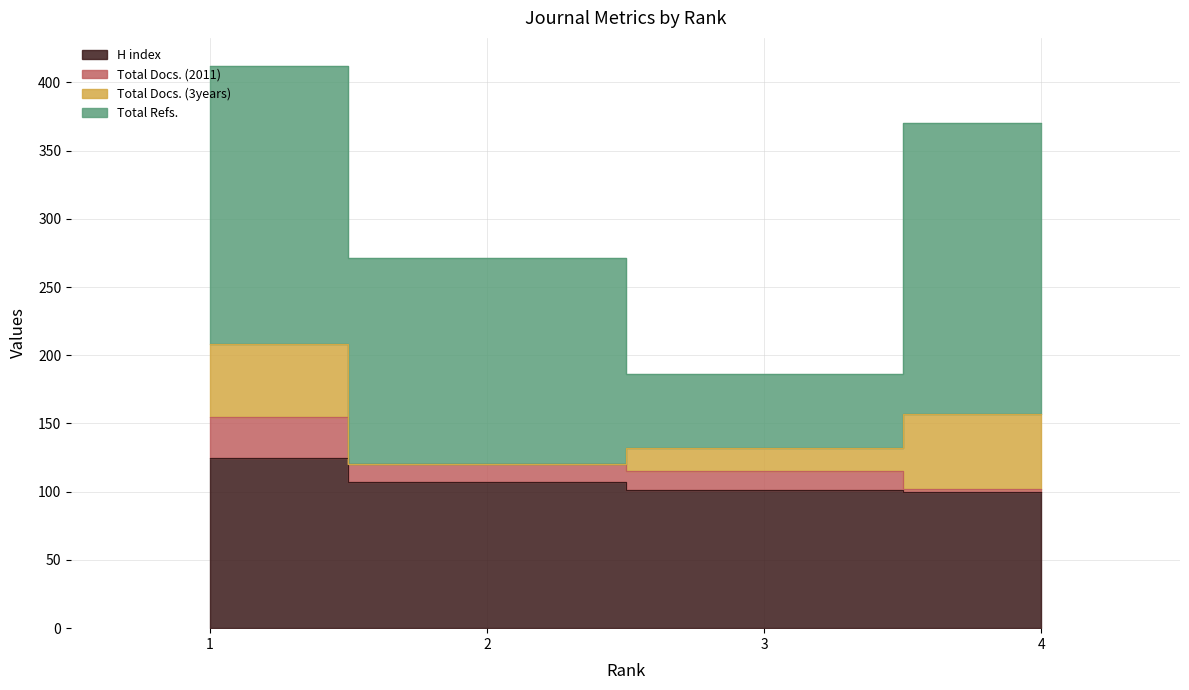

The value of H index at 4 is 31. True or false?

False